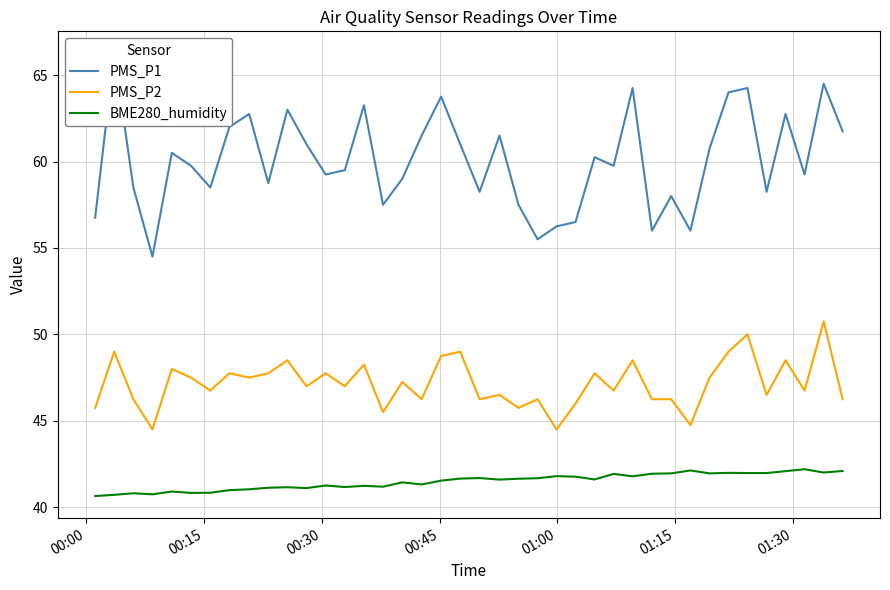

What is the difference between the maximum and minimum values in the BME280_humidity series?

1.6